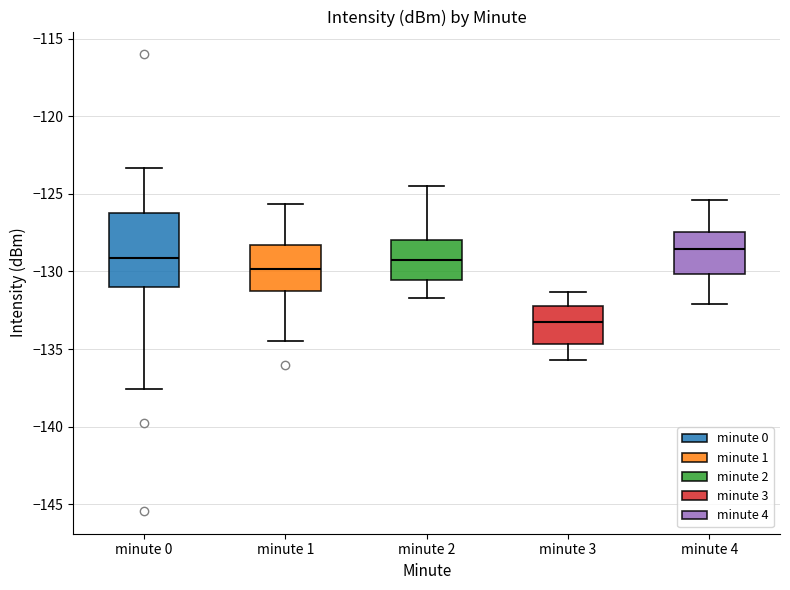

Comparing the boxes themselves (not the whiskers), which one is the tallest?

minute 0